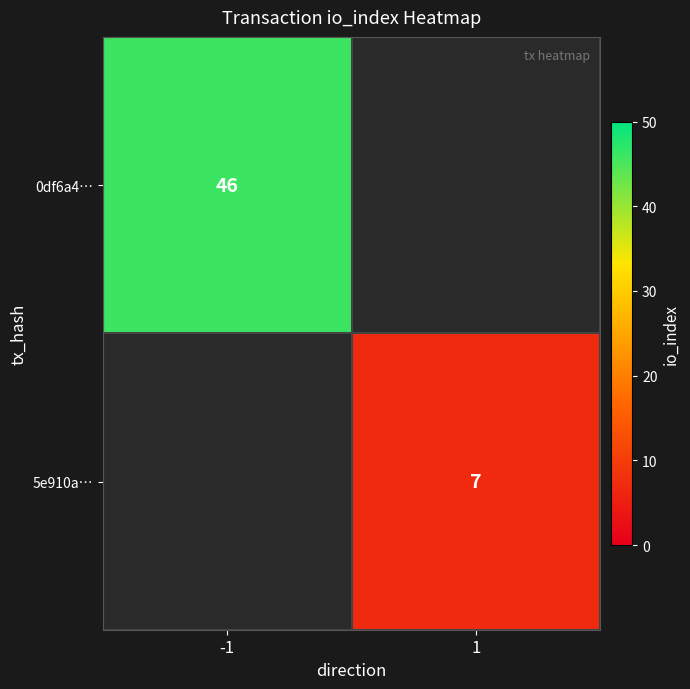

Is the value of 5e910a… at 1 greater than the value of 0df6a4… at -1?

No